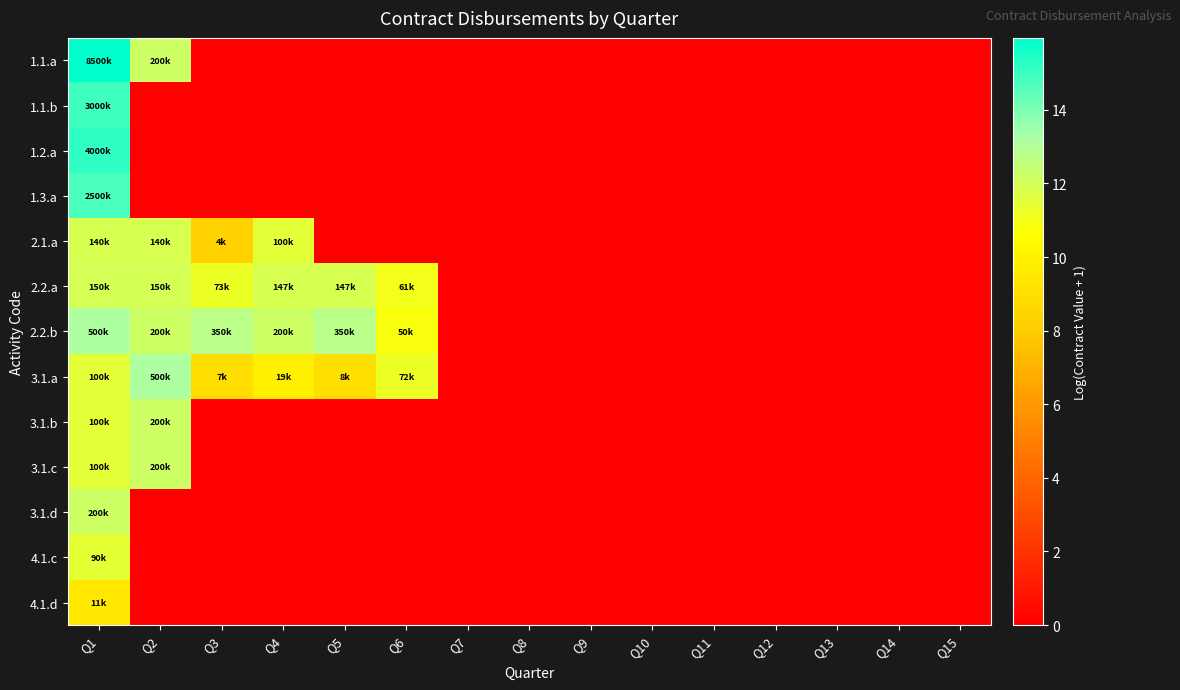

Count the number of categories in the chart.

15